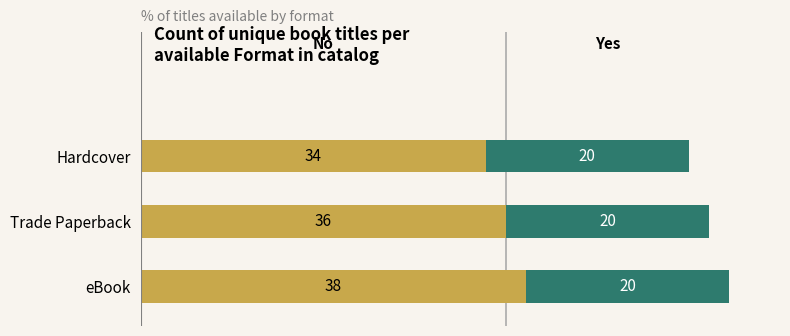

What is the total value across all series at Hardcover?

54